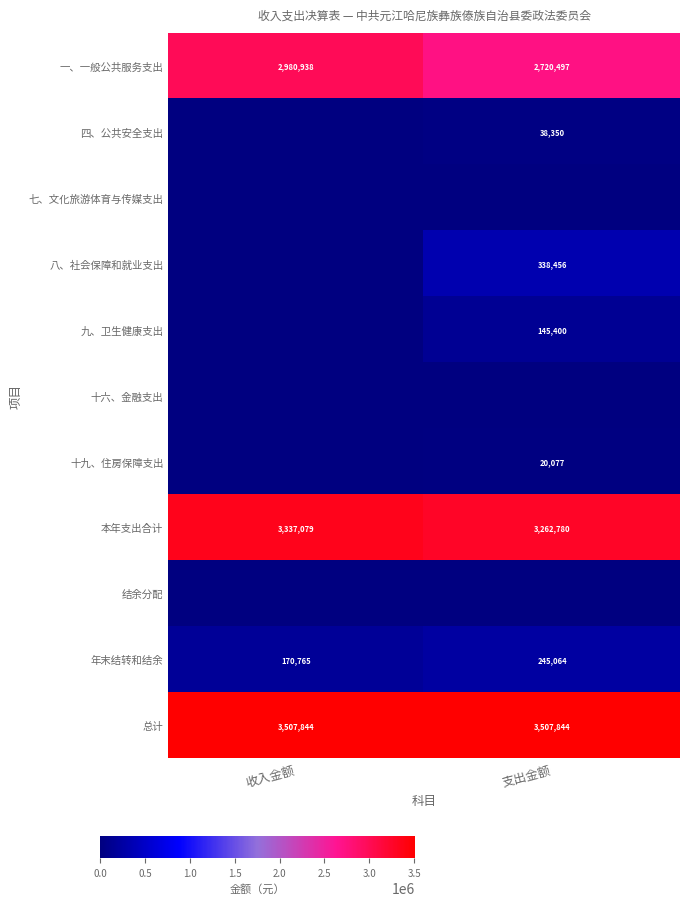

What is the difference between the 本年支出合计 values at 收入金额 and 支出金额?

74299